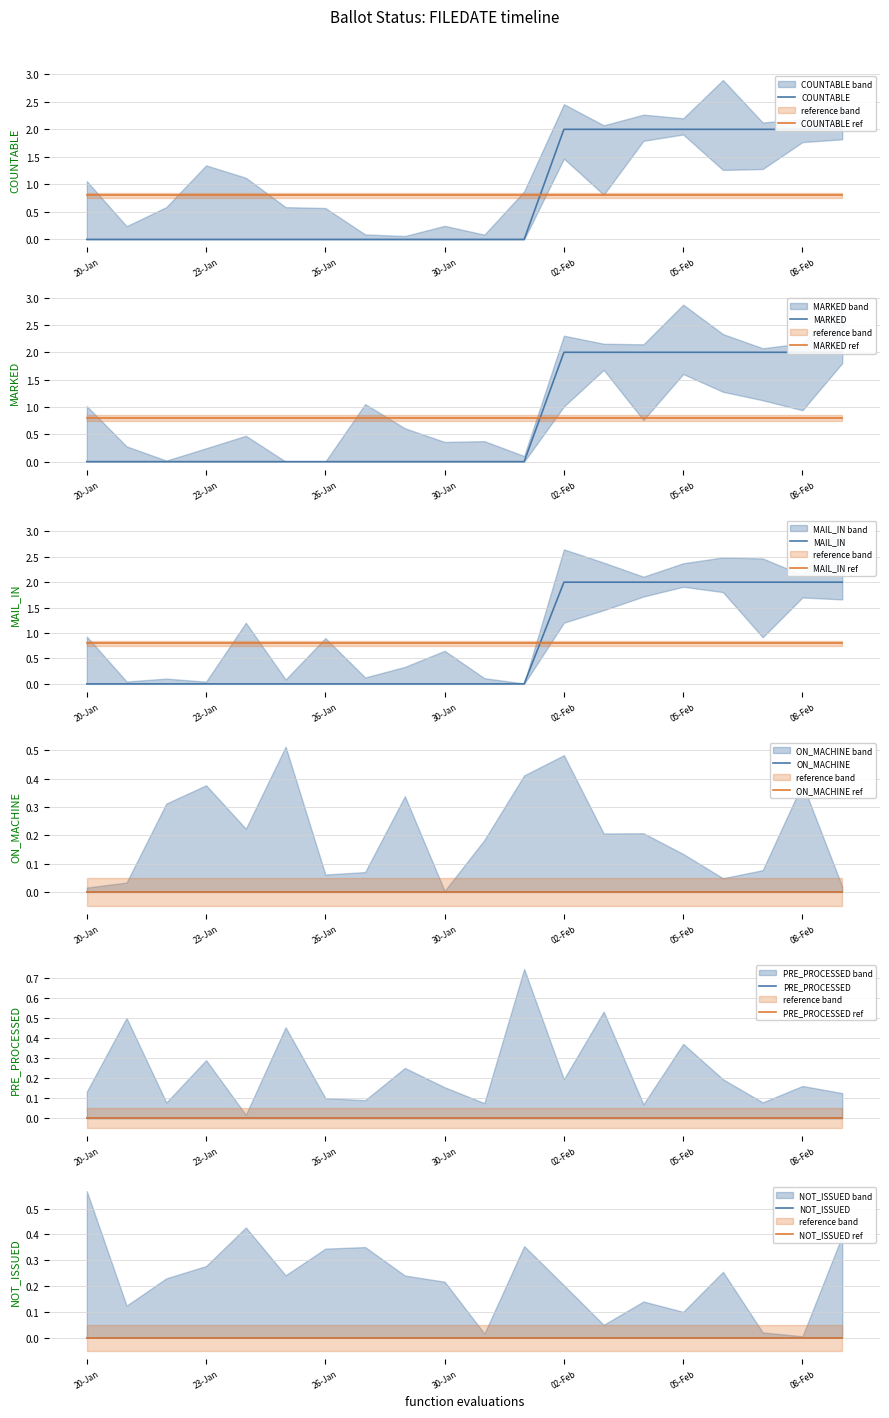

At which category does the chart reach its peak across all series?

02-Feb